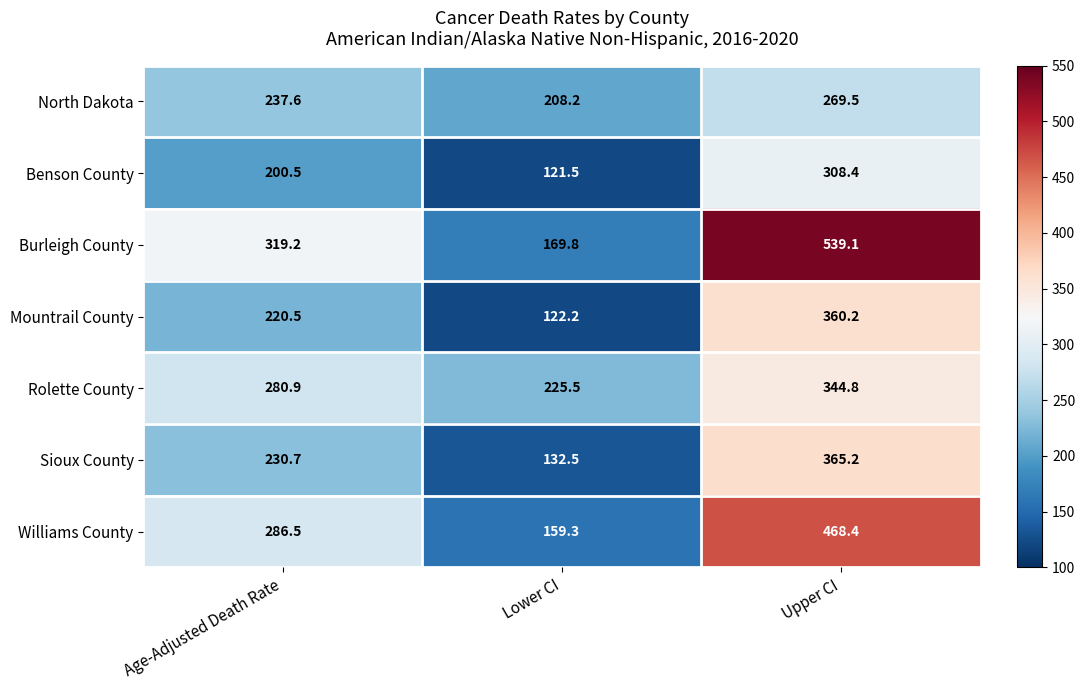

Reading left to right, extract all data points from this chart.

North Dakota: 237.6	208.2	269.5
Benson County: 200.5	121.5	308.4
Burleigh County: 319.2	169.8	539.1
Mountrail County: 220.5	122.2	360.2
Rolette County: 280.9	225.5	344.8
Sioux County: 230.7	132.5	365.2
Williams County: 286.5	159.3	468.4